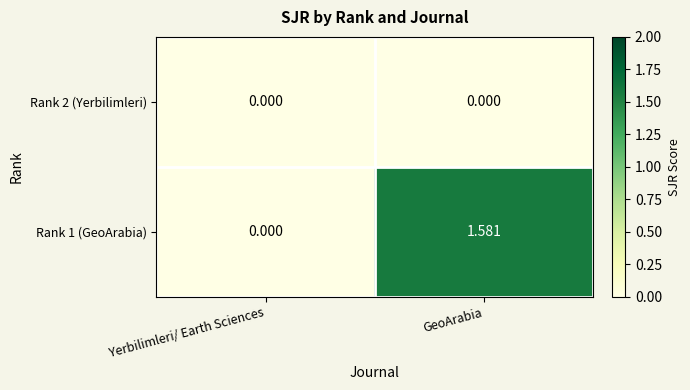

Between Yerbilimleri/ Earth Sciences and GeoArabia, which series saw the biggest shift?

Rank 1 (GeoArabia)